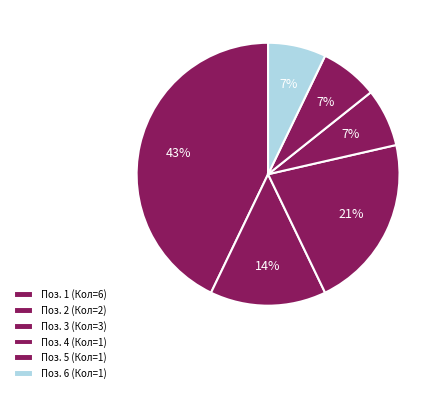

How many segments does this pie chart have?

6